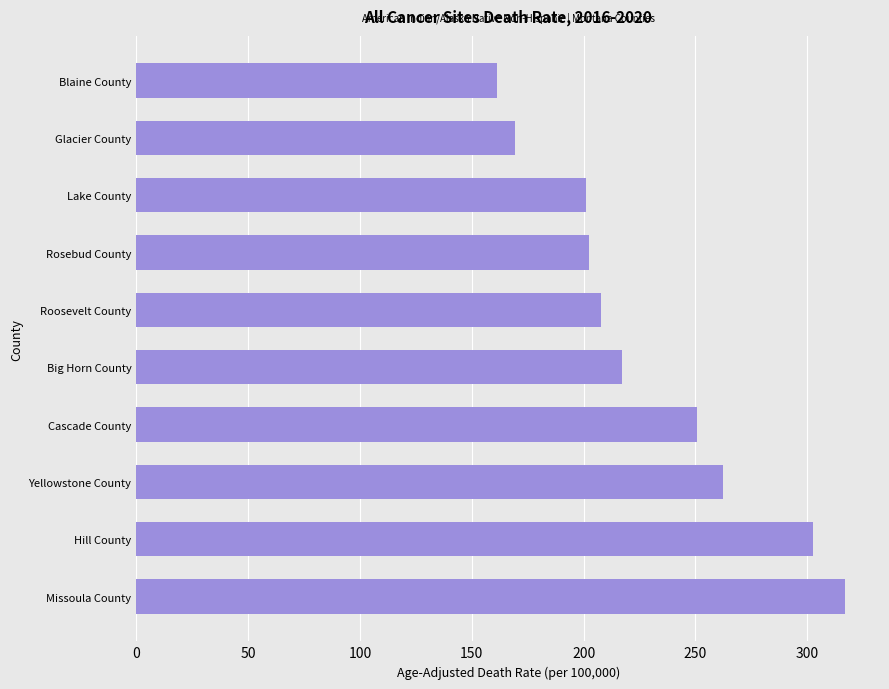

What is the sum of all values?

2292.3